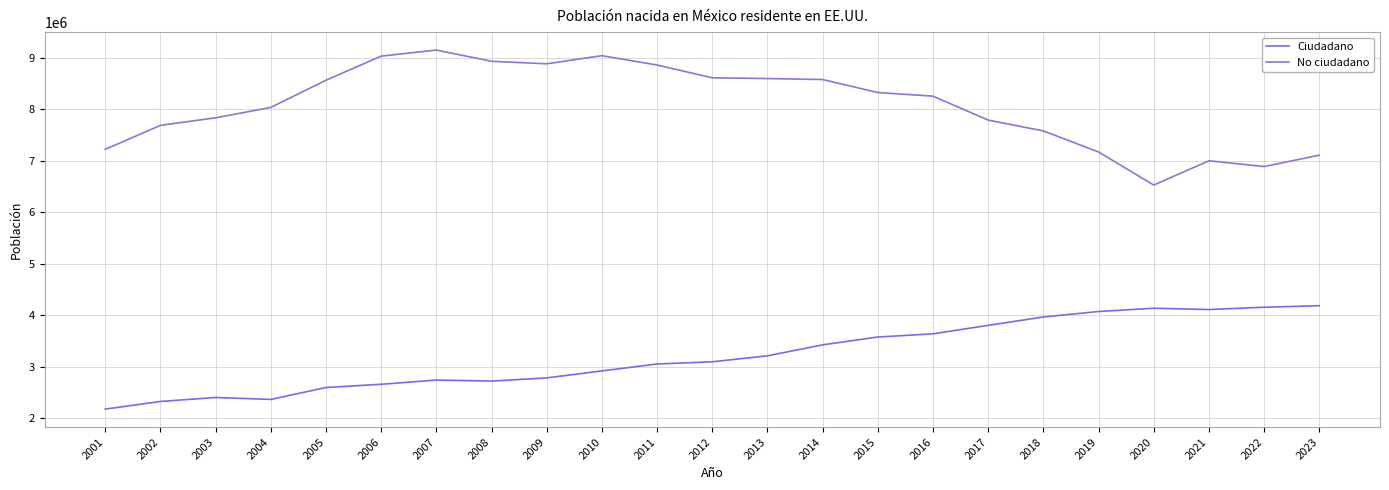

How many lines are shown in the chart?

2